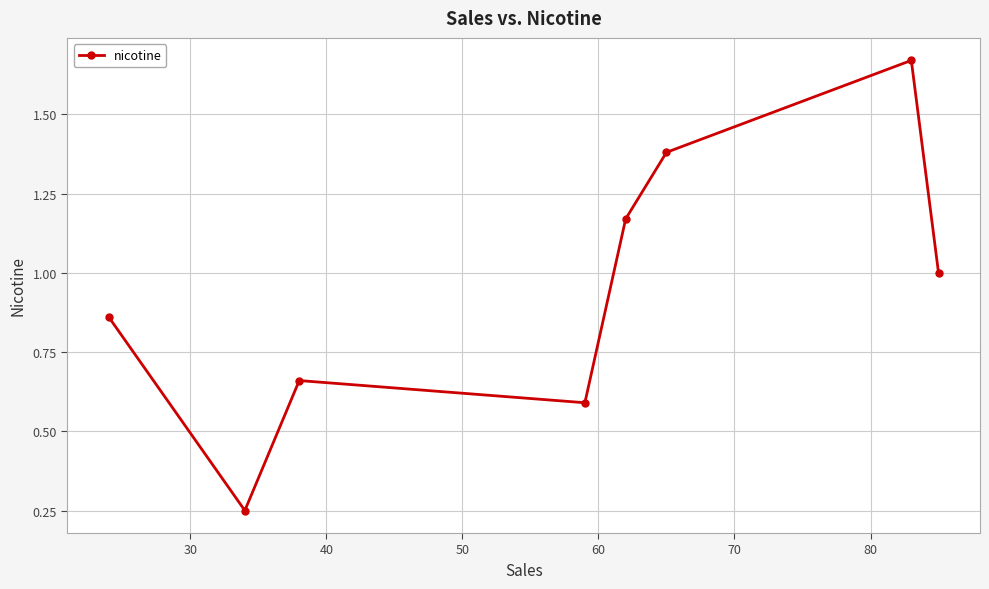

How many points are higher than both their immediate neighbors (excluding endpoints)?

2